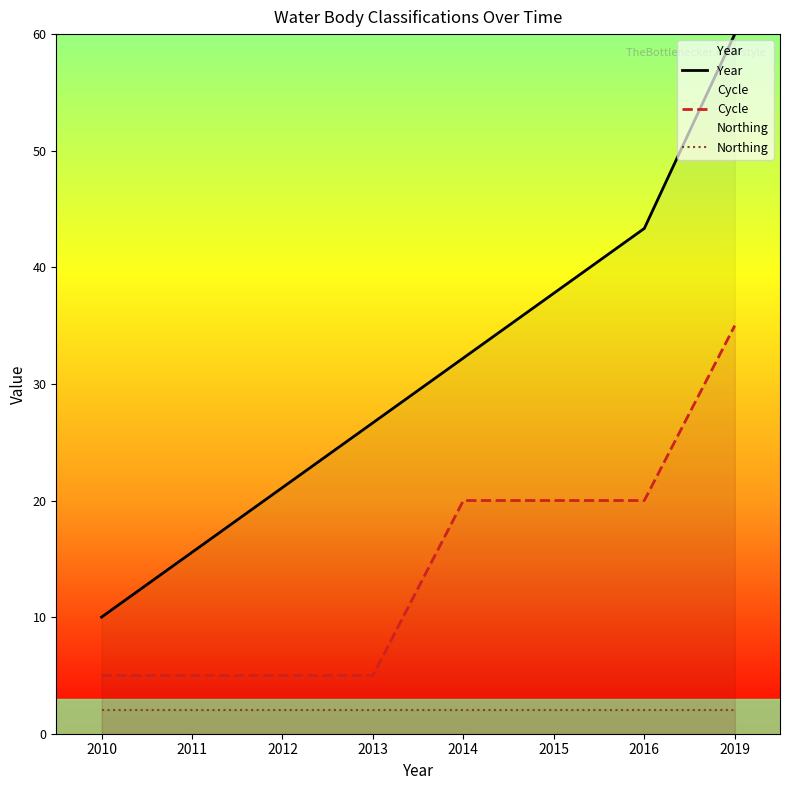

True or false: Northing and Year intersect in this chart.

False